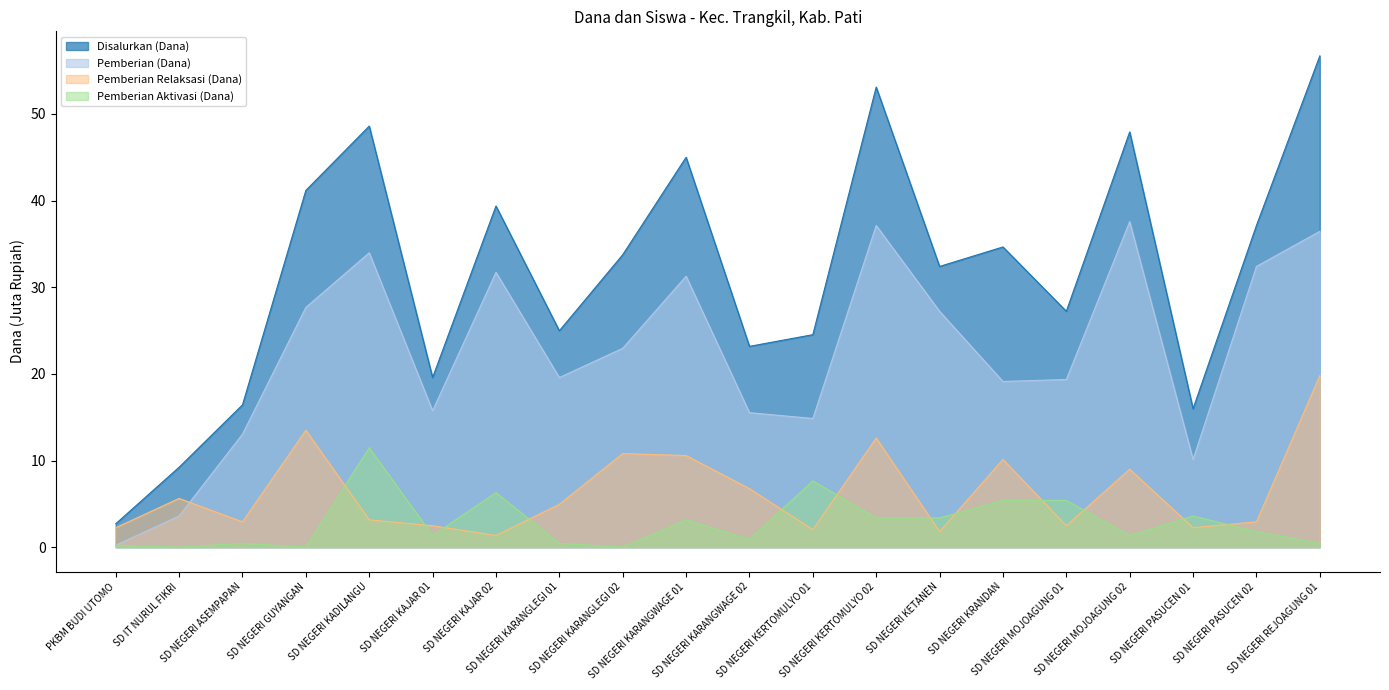

True or false: Pemberian (Dana) and Pemberian Aktivasi (Dana) intersect in this chart.

False